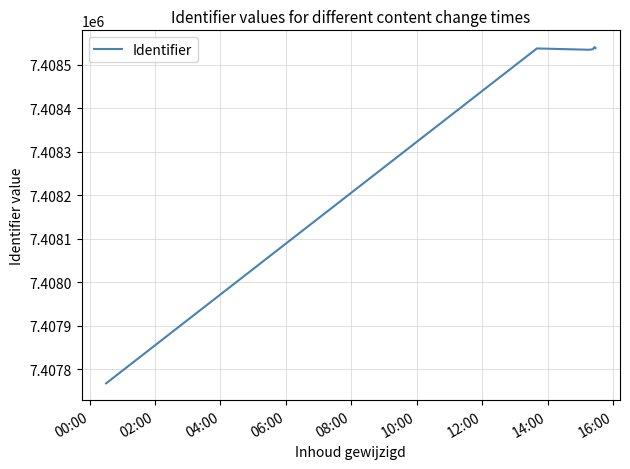

What is the greatest value displayed?

7408541